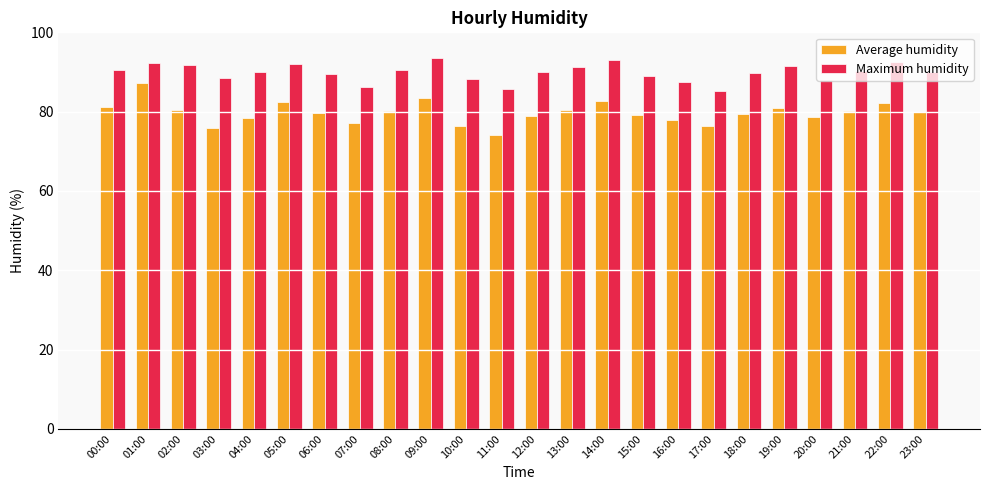

The Maximum humidity series shows 91.7 at 02:00. True or false?

True